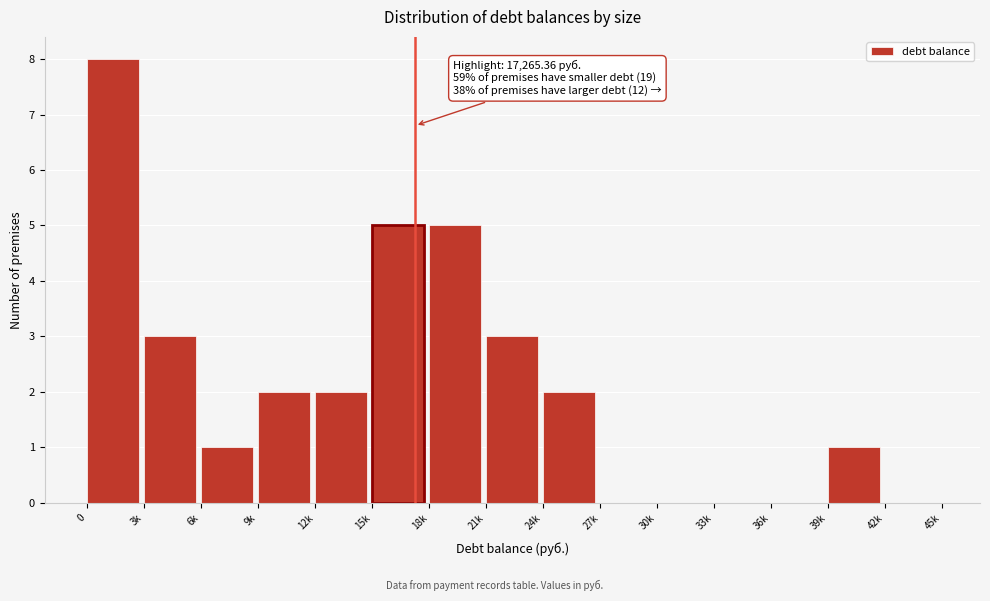

Reading right to left, extract all data points from this chart.

42k=0	39k=1	36k=0	33k=0	30k=0	27k=0	24k=2	21k=3	18k=5	15k=5	12k=2	9k=2	6k=1	3k=3	0=8